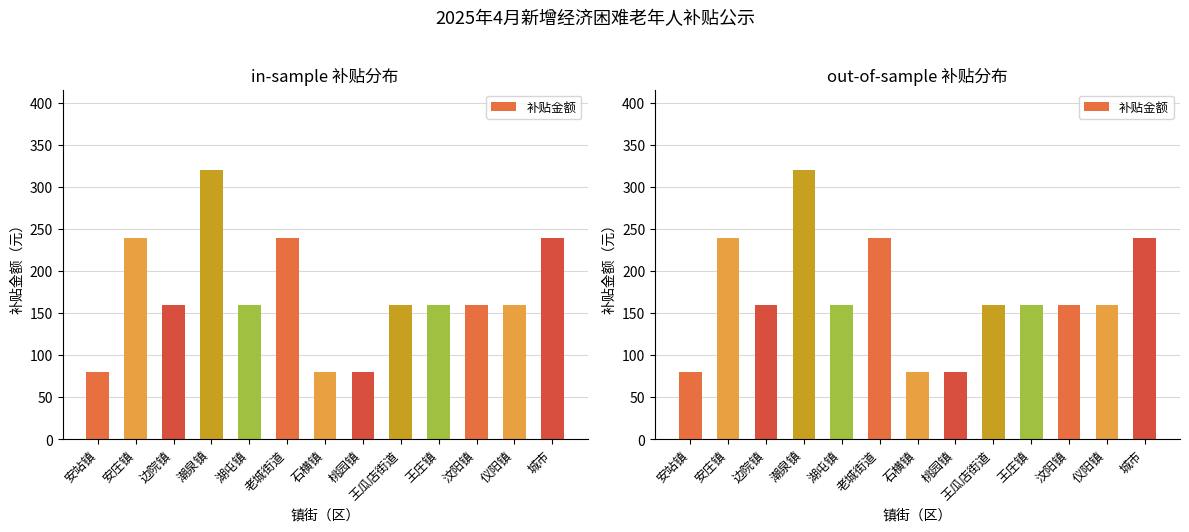

What is the difference between the maximum and second lowest values?

240